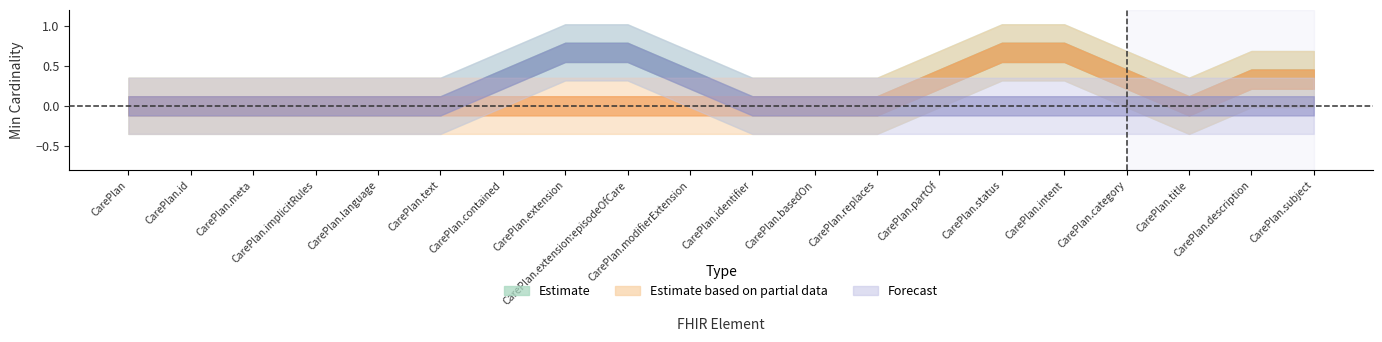

Which category has the highest value in the Min series?

CarePlan.extension